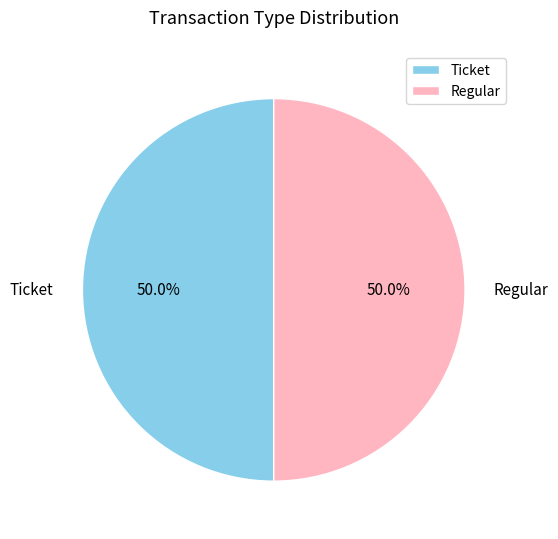

What percentage is NOT represented by Regular?

50.0%